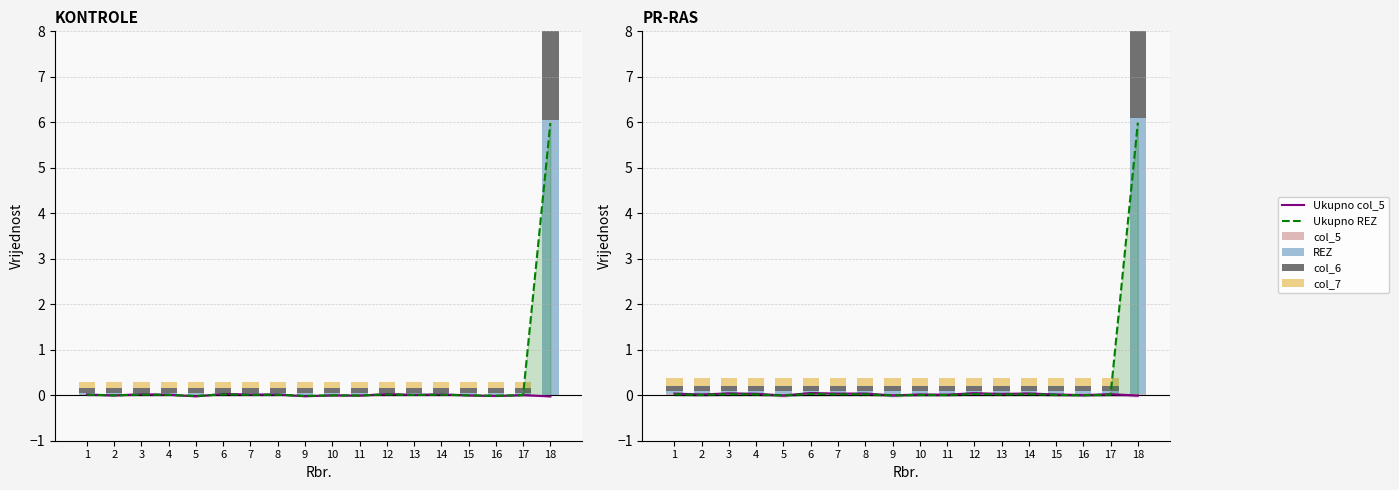

Reading left to right, what are all the values shown in this chart?

Ukupno col_5: 0.0	-0.0	0.0	0.0	-0.0	0.0	0.0	0.0	-0.0	-0.0	-0.0	0.0	0.0	0.0	-0.0	-0.0	0.0	-0.0
Ukupno REZ: 0.0	-0.0	0.0	0.0	-0.0	0.0	0.0	0.0	-0.0	-0.0	-0.0	0.0	0.0	0.0	-0.0	-0.0	0.0	6.0
col_5: 0.0	0.0	0.0	0.0	0.0	0.0	0.0	0.0	0.0	0.0	0.0	0.0	0.0	0.0	0.0	0.0	0.0	0.0
REZ: 0.1	0.1	0.1	0.1	0.1	0.1	0.1	0.1	0.1	0.1	0.1	0.1	0.1	0.1	0.1	0.1	0.1	6.1
col_6: 0.1	0.1	0.1	0.1	0.1	0.1	0.1	0.1	0.1	0.1	0.1	0.1	0.1	0.1	0.1	0.1	0.1	6.1
col_7: 0.2	0.2	0.2	0.2	0.2	0.2	0.2	0.2	0.2	0.2	0.2	0.2	0.2	0.2	0.2	0.2	0.2	0.2